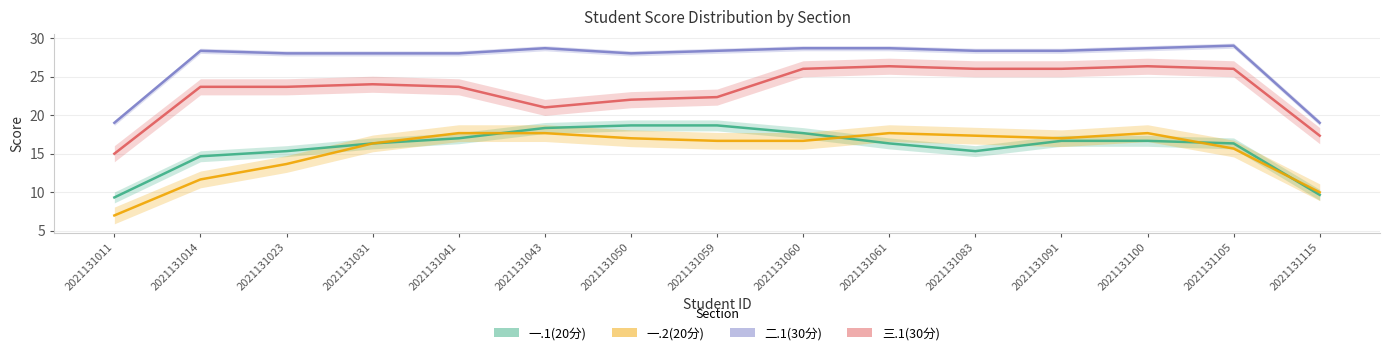

Reading left to right, list all the values displayed in this chart.

一.1(20分): 9.3	14.7	15.3	16.3	17.0	18.3	18.7	18.7	17.7	16.3	15.3	16.7	16.7	16.3	9.7
一.2(20分): 7.0	11.7	13.7	16.3	17.7	17.7	17.0	16.7	16.7	17.7	17.3	17.0	17.7	15.7	10.0
二.1(30分): 19.0	28.3	28.0	28.0	28.0	28.7	28.0	28.3	28.7	28.7	28.3	28.3	28.7	29.0	19.0
三.1(30分): 15.0	23.7	23.7	24.0	23.7	21.0	22.0	22.3	26.0	26.3	26.0	26.0	26.3	26.0	17.3